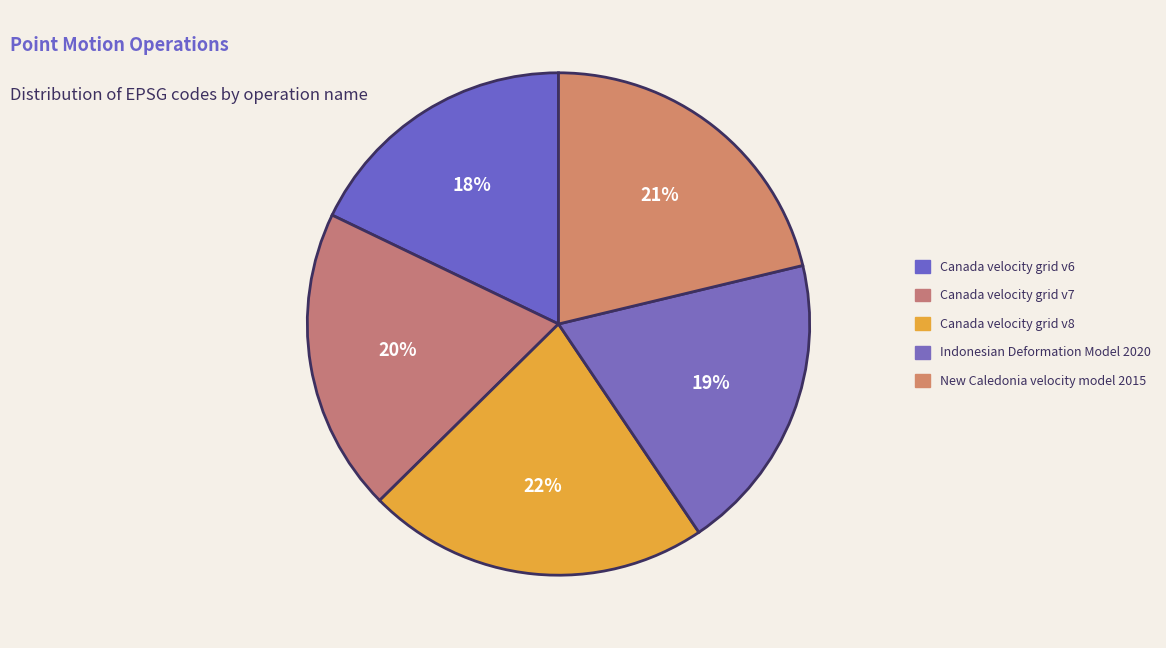

Count the number of slices in the pie.

5